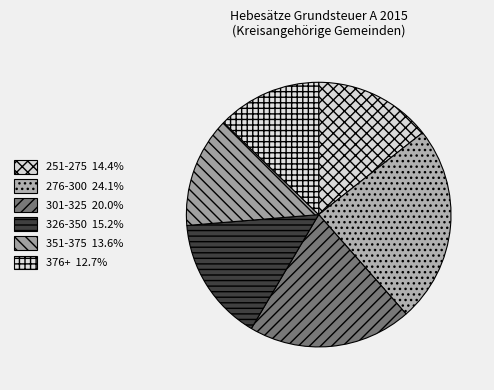

Count the number of slices in the pie.

6